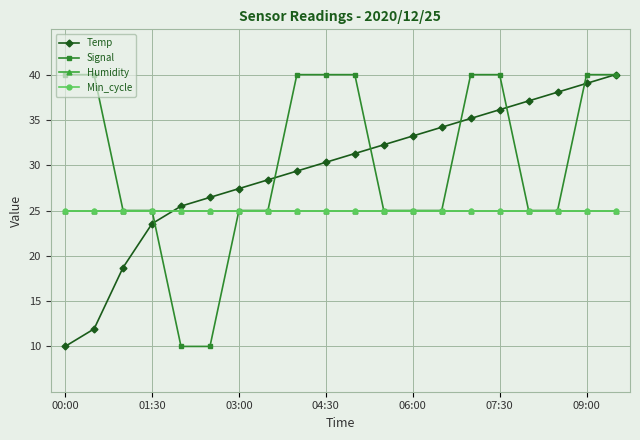

Which series has the largest range (max minus min)?

Temp